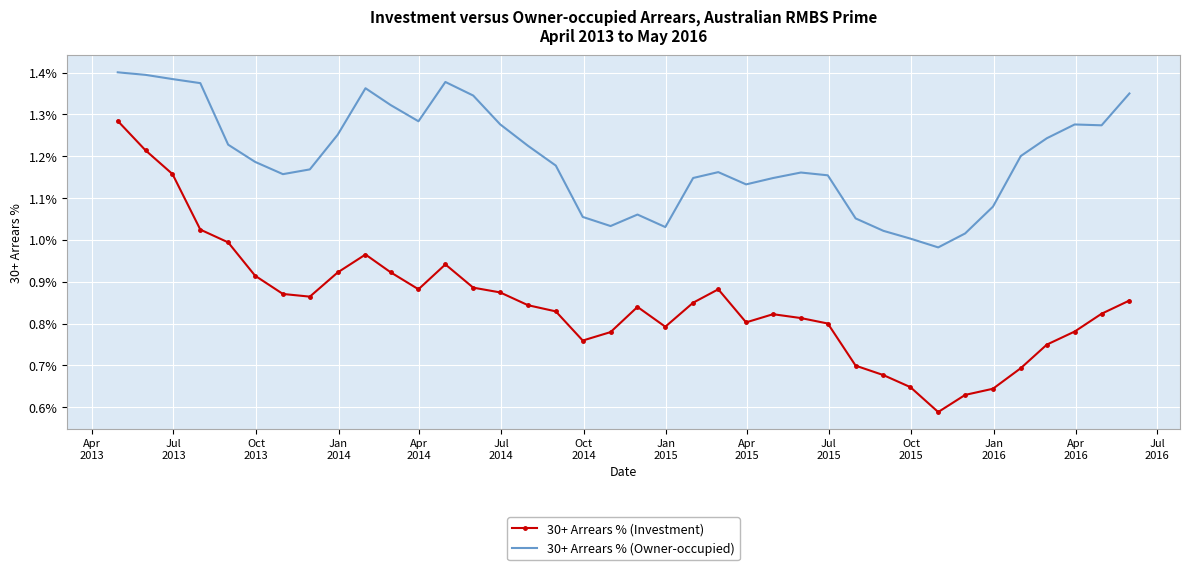

True or false: 30+ Arrears % (Investment) and 30+ Arrears % (Owner-occupied) cross at least once.

False